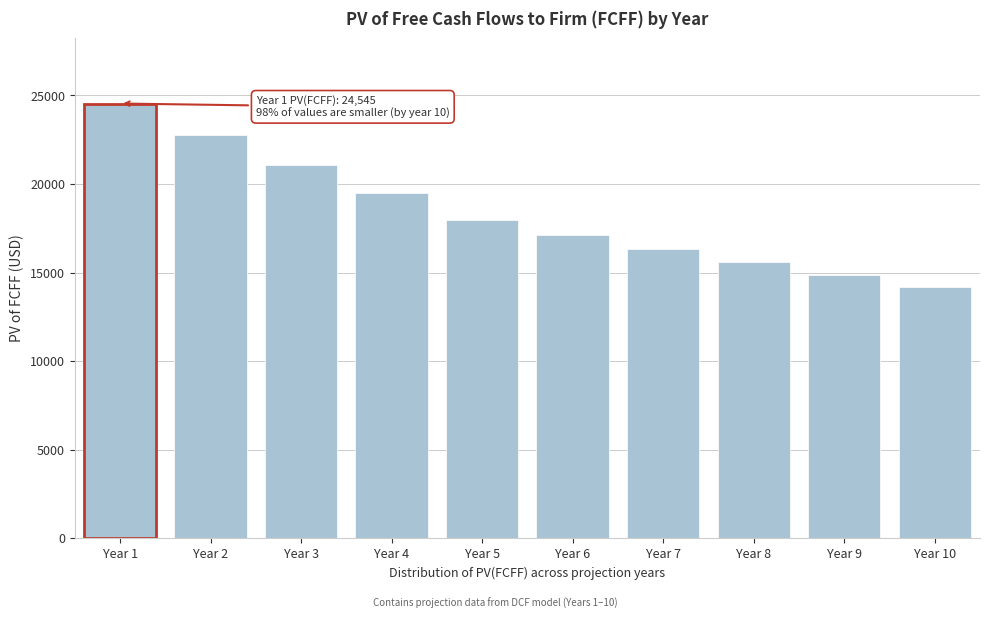

Reading right to left, transcribe all the data shown in this chart.

Year 10=14161.0	Year 9=14856.2	Year 8=15584.9	Year 7=16348.8	Year 6=17149.4	Year 5=17988.6	Year 4=19478.0	Year 3=21063.4	Year 2=22750.3	Year 1=24544.5